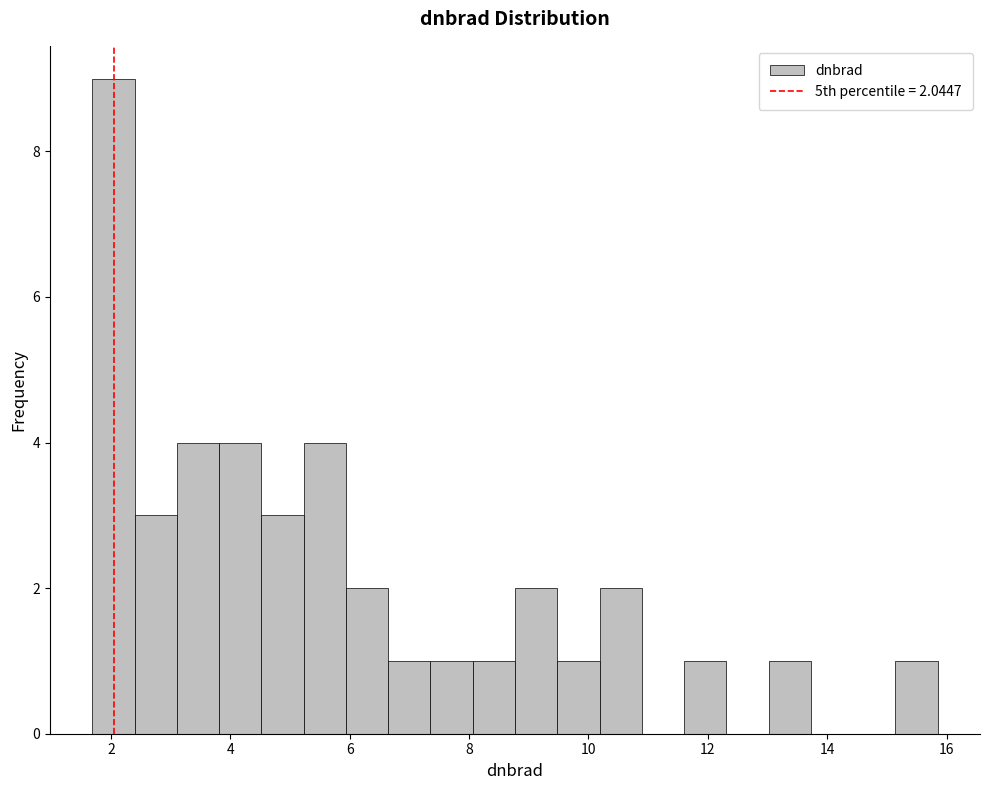

Around what value on the x-axis is the tallest bar? Give the approximate position of its centre, as read against the axis.

2.0